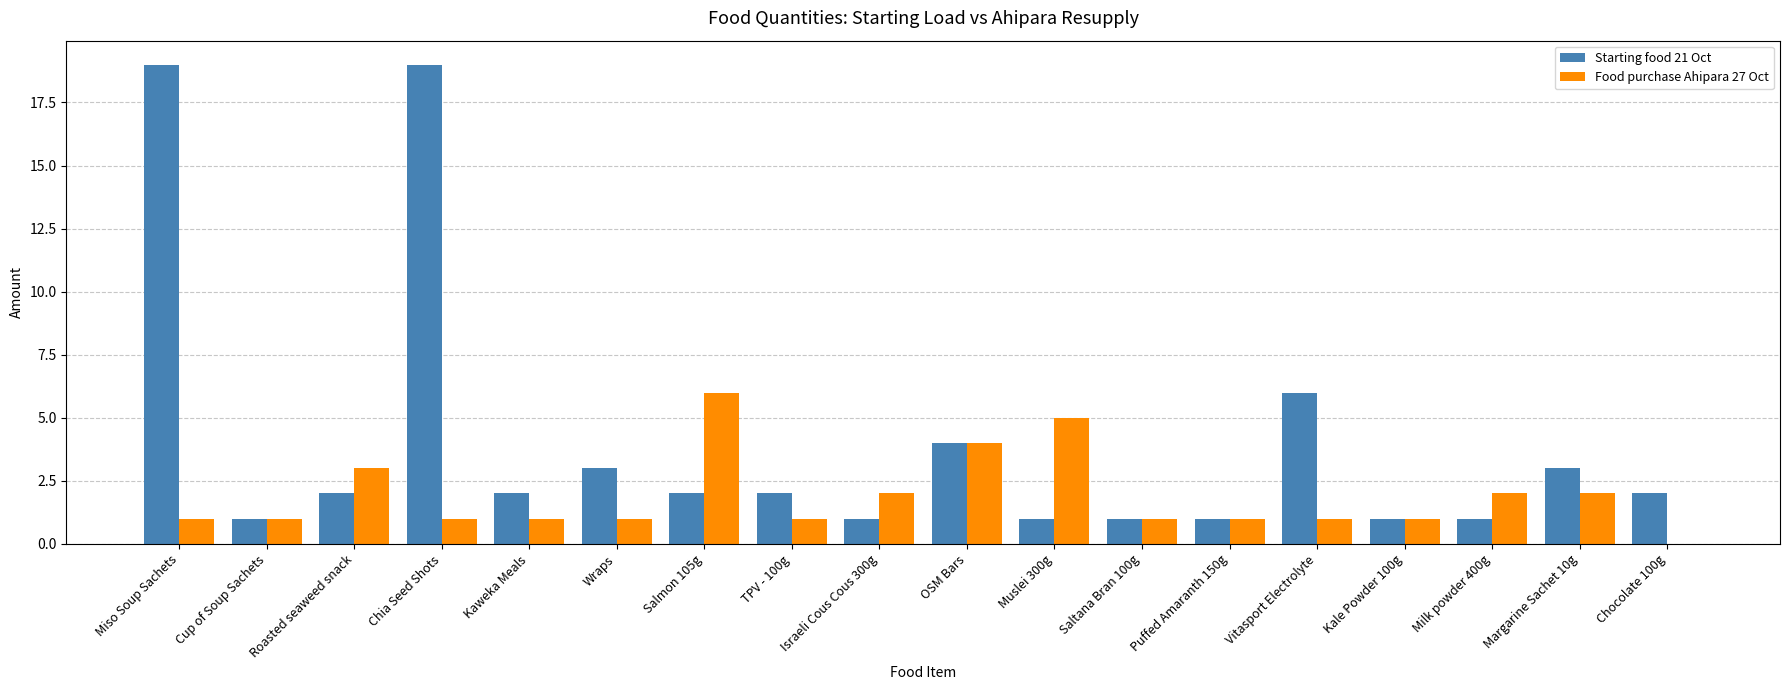

Reading right to left, list all the values displayed in this chart.

Starting food 21 Oct: 2	3	1	1	6	1	1	1	4	1	2	2	3	2	19	2	1	19
Food purchase Ahipara 27 Oct: 0	2	2	1	1	1	1	5	4	2	1	6	1	1	1	3	1	1